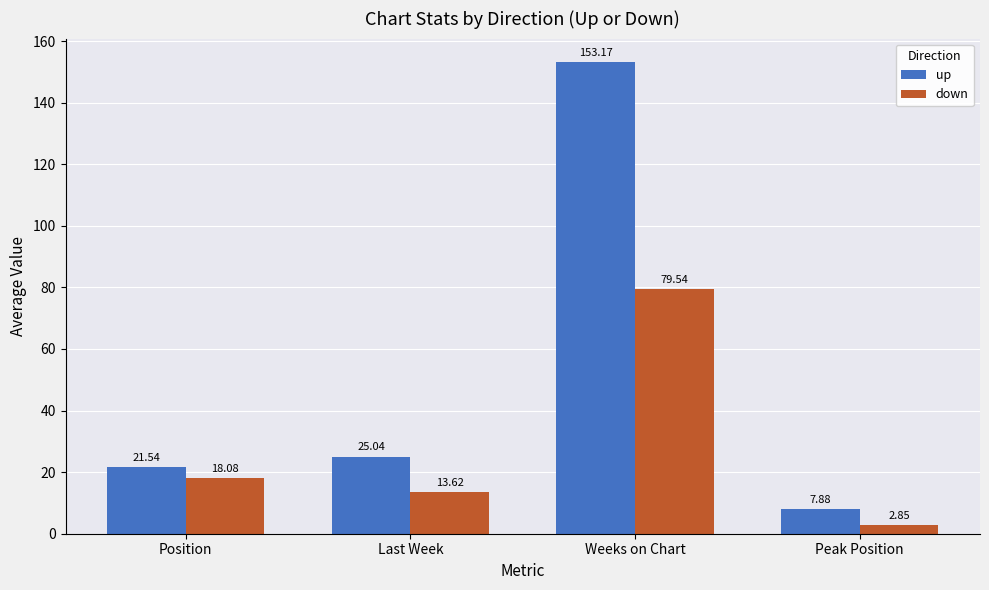

What are all the series names shown in the legend?

up, down